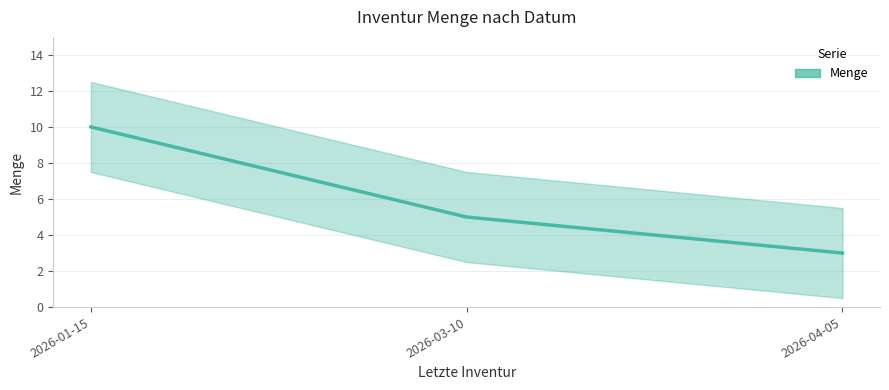

What is the sum of all values?

18